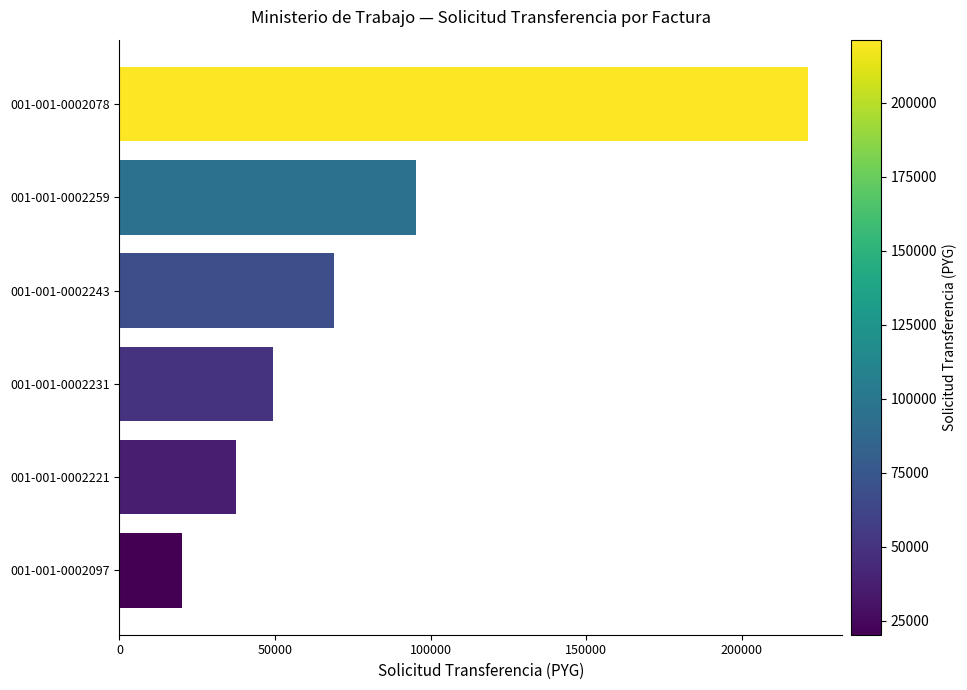

What is the difference between the values at 001-001-0002259 and 001-001-0002221?

57908